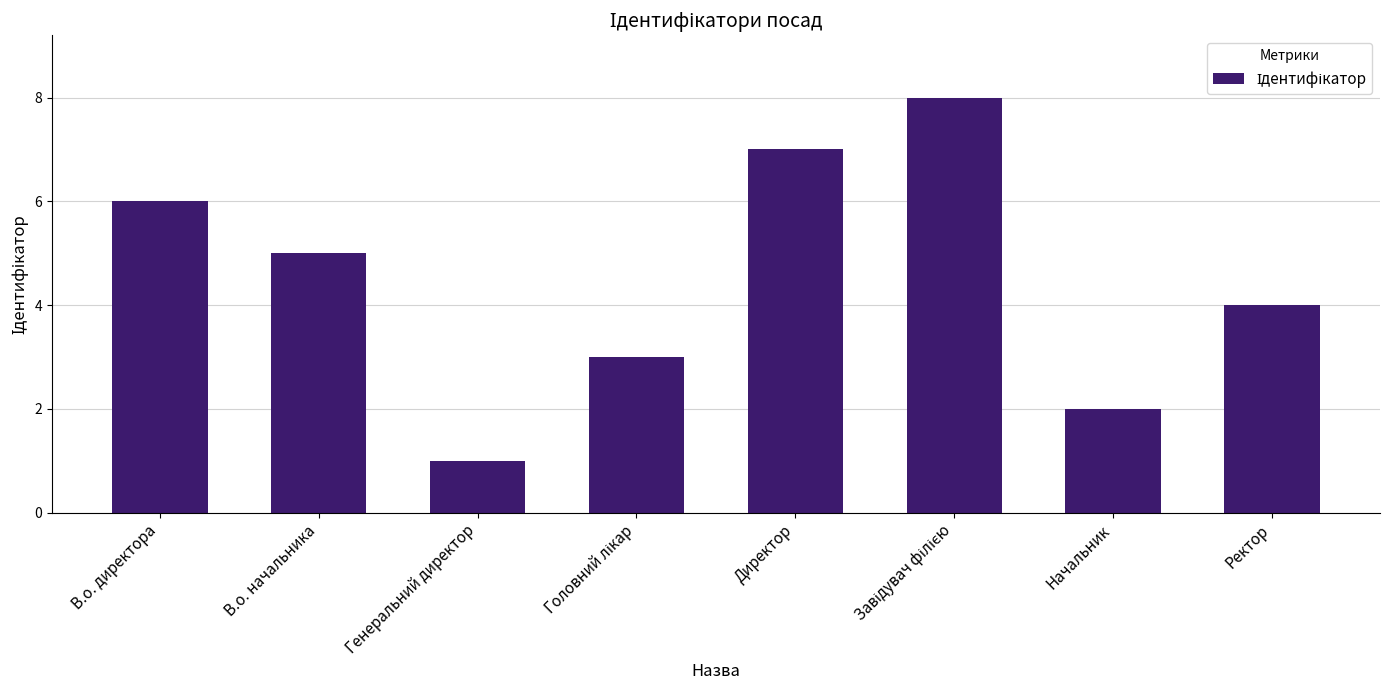

Count the number of data series in this chart.

1